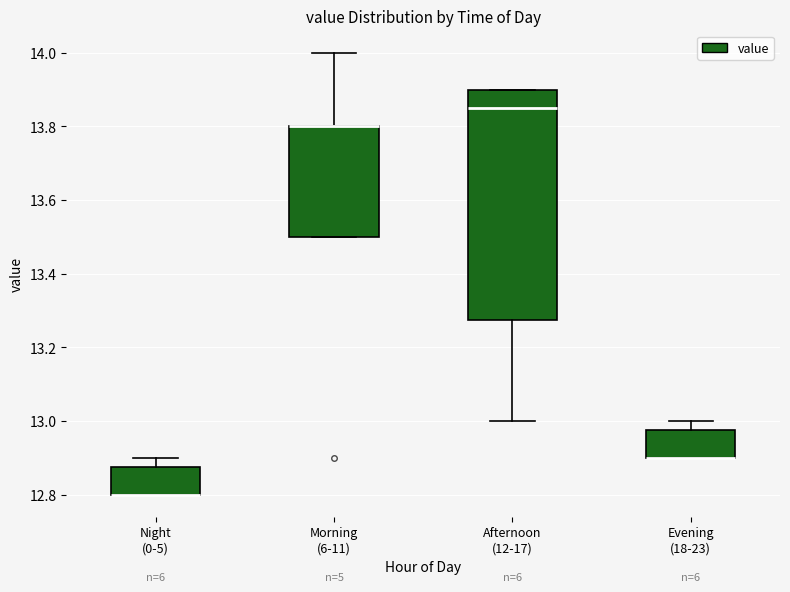

Comparing the boxes themselves (not the whiskers), which one is the tallest?

Afternoon (12-17)